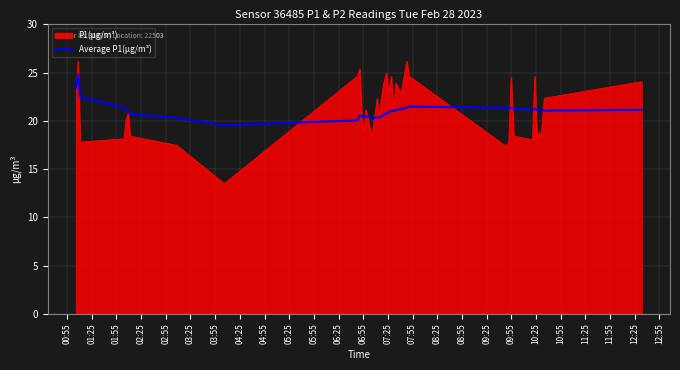

List the series in order of their peak value, highest first.

P1(µg/m³), Average P1(µg/m³)